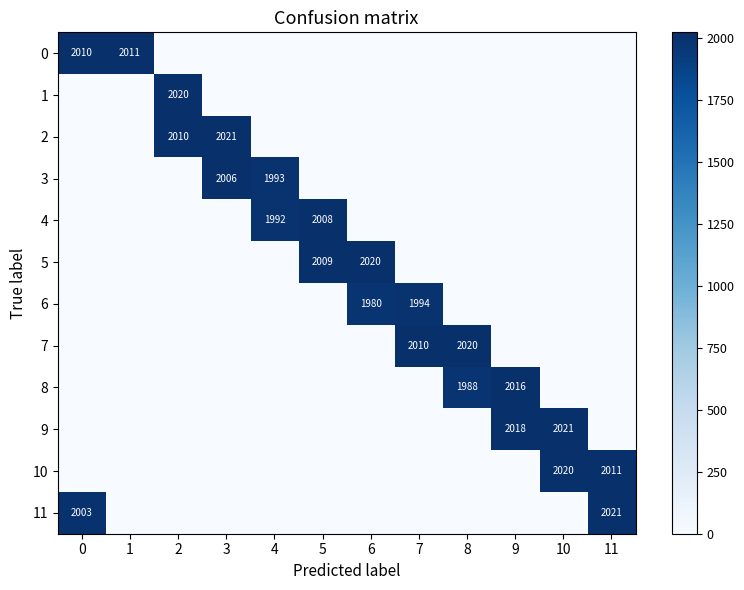

True or false: 1 has a value of 568 at 2.

False